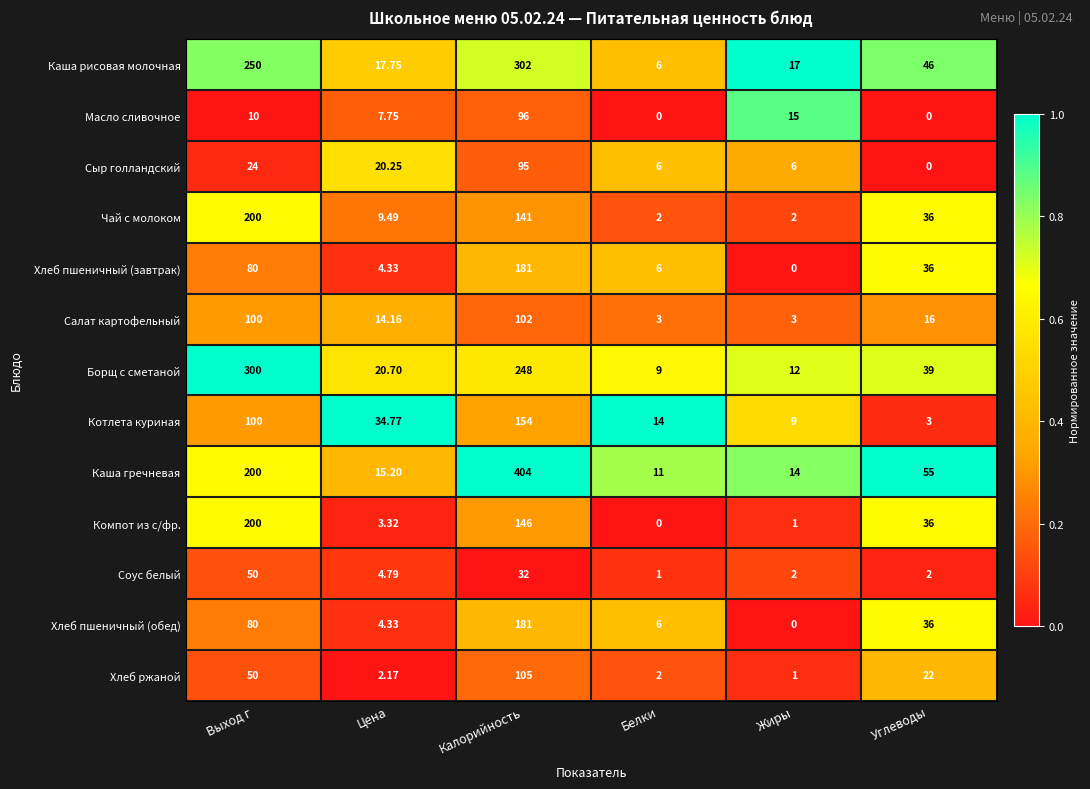

Rank the categories by Хлеб пшеничный (обед) value from highest to lowest.

Калорийность, Выход г, Углеводы, Белки, Цена, Жиры